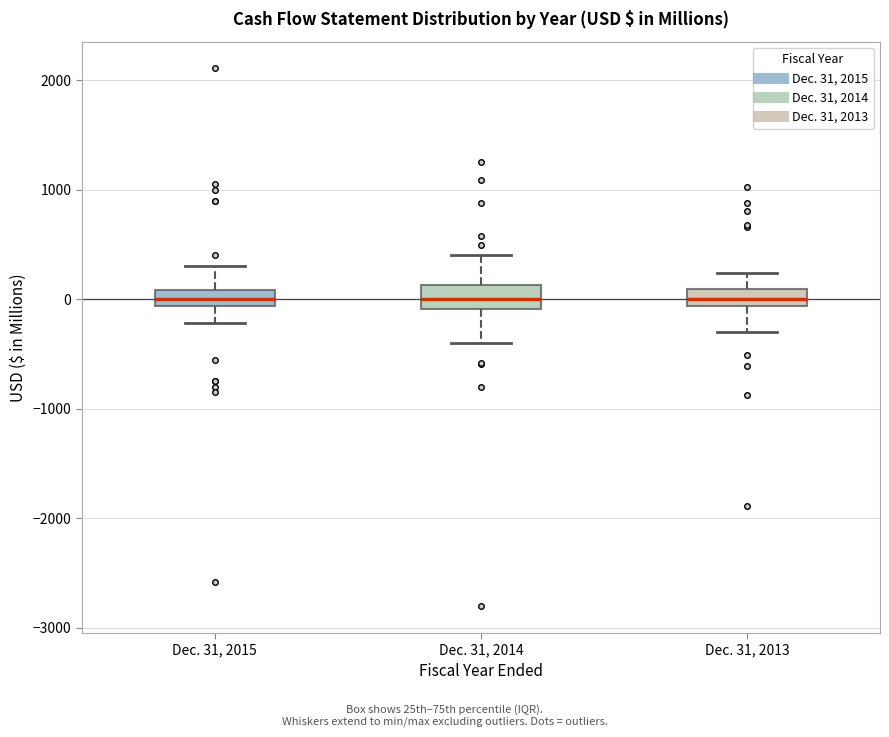

Where does the lower whisker of the box for Dec. 31, 2015 end on the y-axis? The values are not printed on the chart, so give them approximately, as read against the axis.

-200